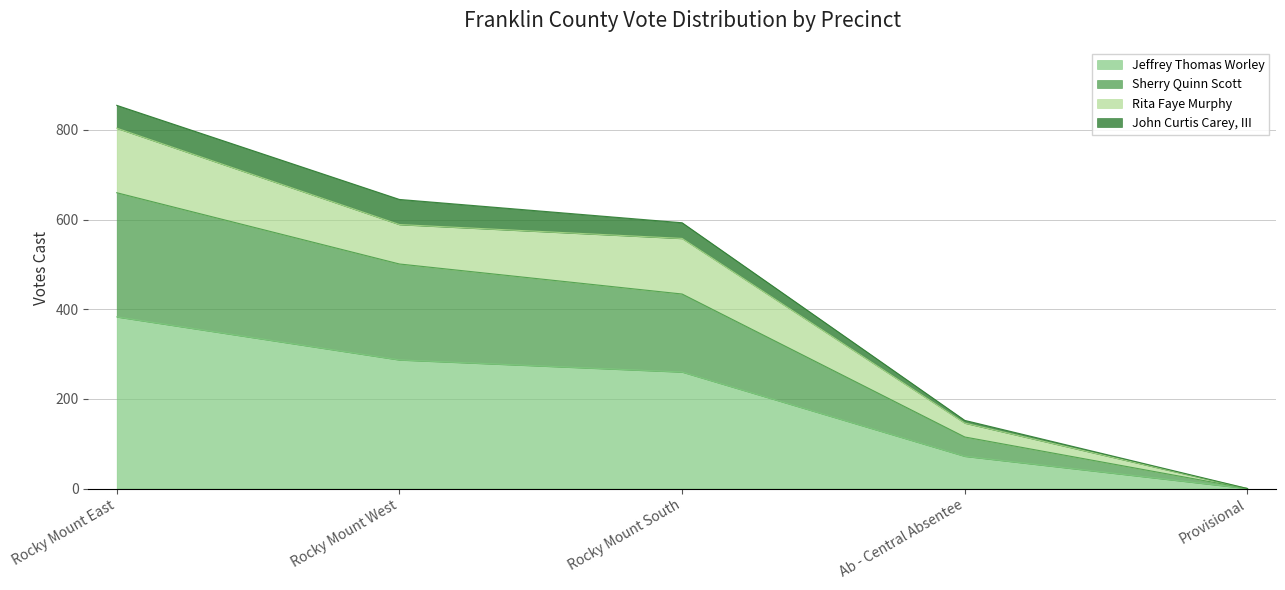

What is the sum of all Jeffrey Thomas Worley values?

1002